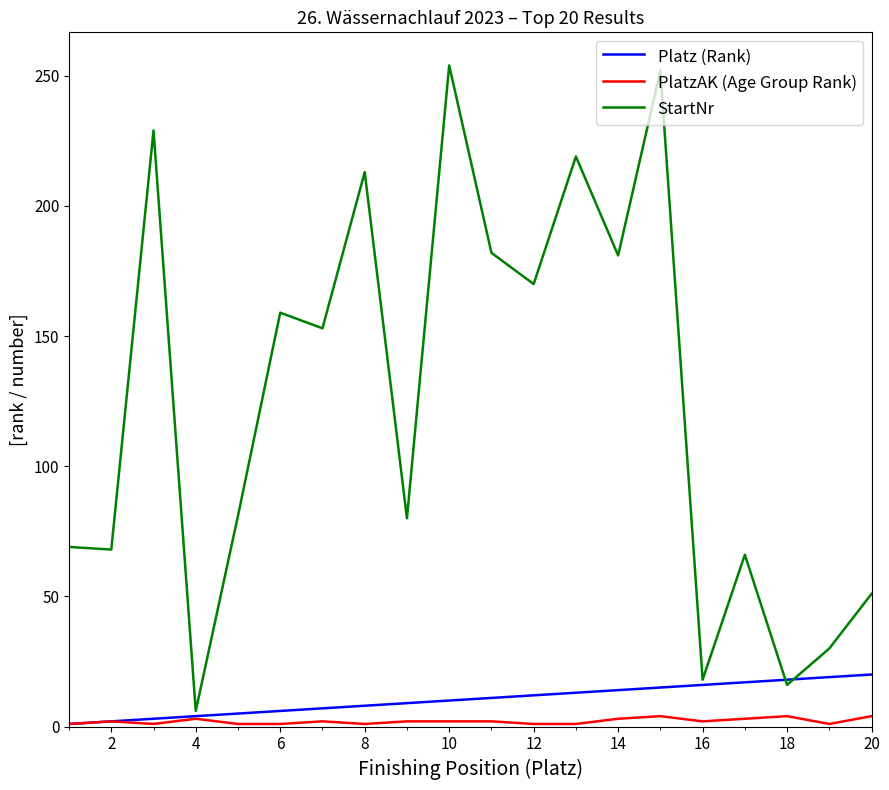

List the series in order of their peak value, lowest first.

PlatzAK (Age Group Rank), Platz (Rank), StartNr